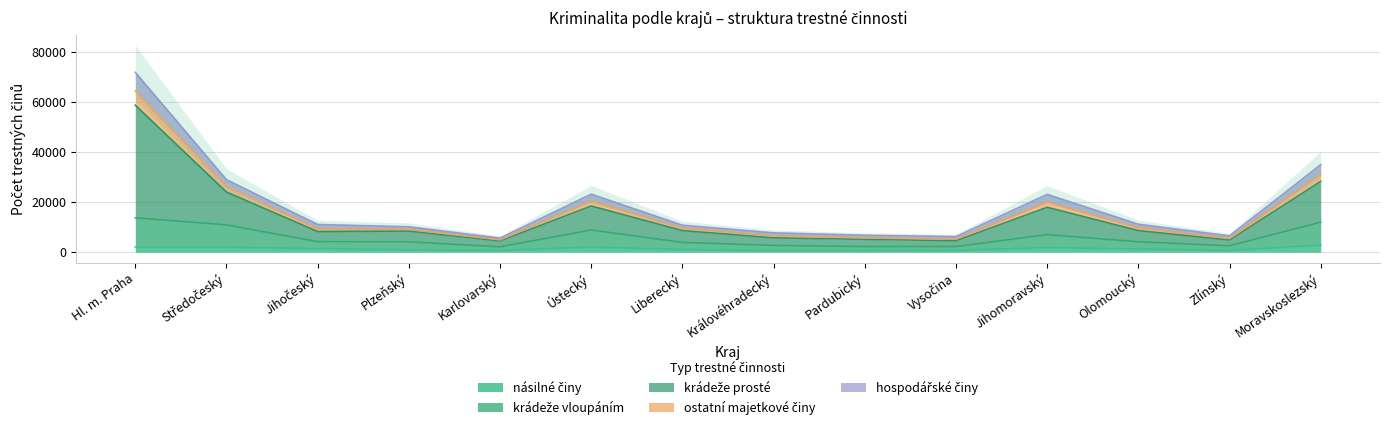

List the series in order of their peak value, lowest first.

násilné činy, krádeže vloupáním, hospodářské činy, ostatní majetkové činy, krádeže prosté